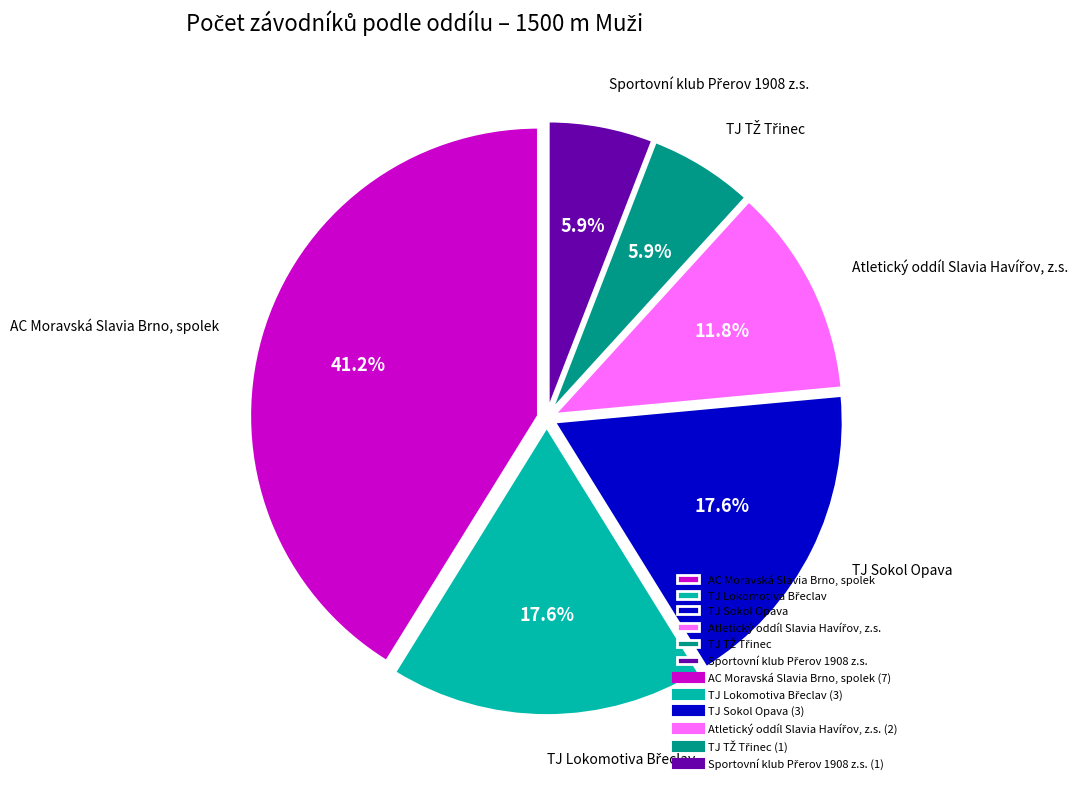

Does any single category account for the majority?

No